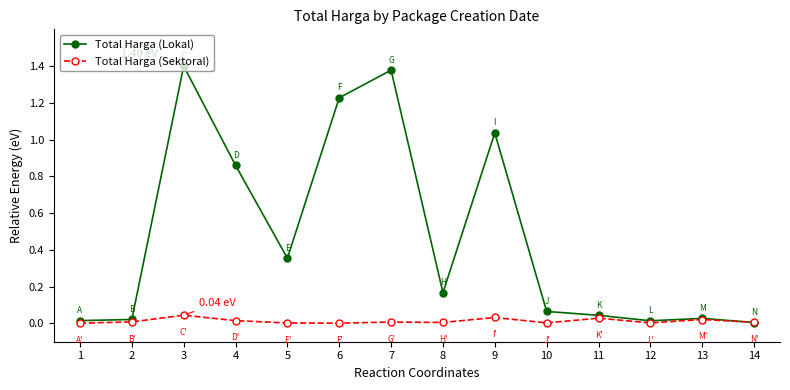

Is the value of Total Harga (Sektoral) at 3 greater than the value of Total Harga (Lokal) at 6?

No